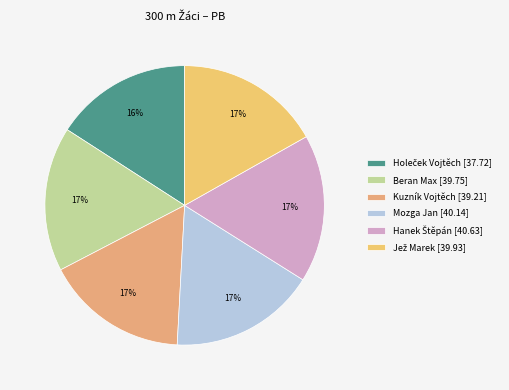

What is the smallest slice in the pie chart?

Holeček Vojtěch